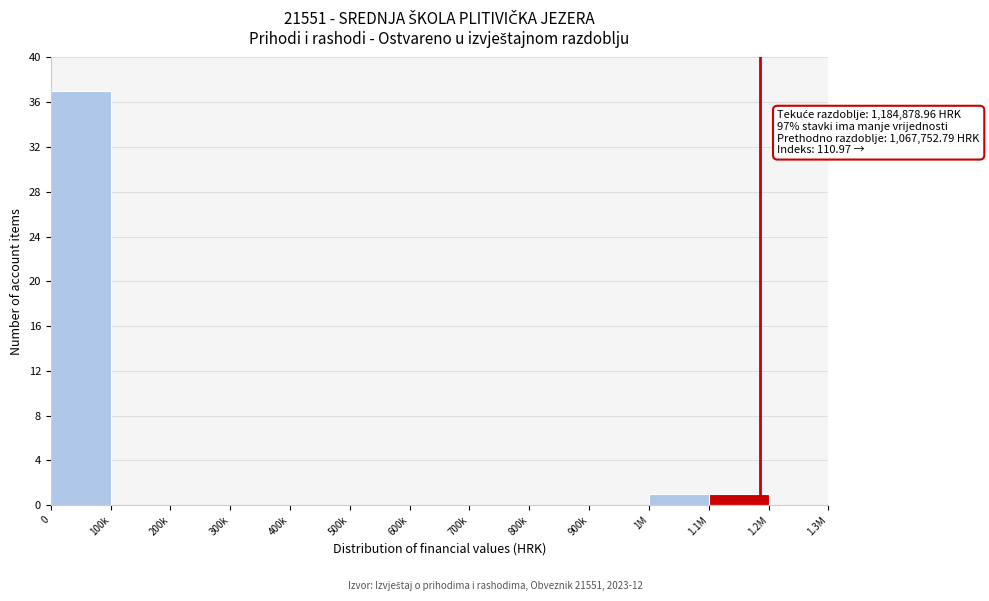

Reading left to right, what are all the values shown in this chart?

0=37	100k=0	200k=0	300k=0	400k=0	500k=0	600k=0	700k=0	800k=0	900k=0	1M=1	1.1M=1	1.2M=0